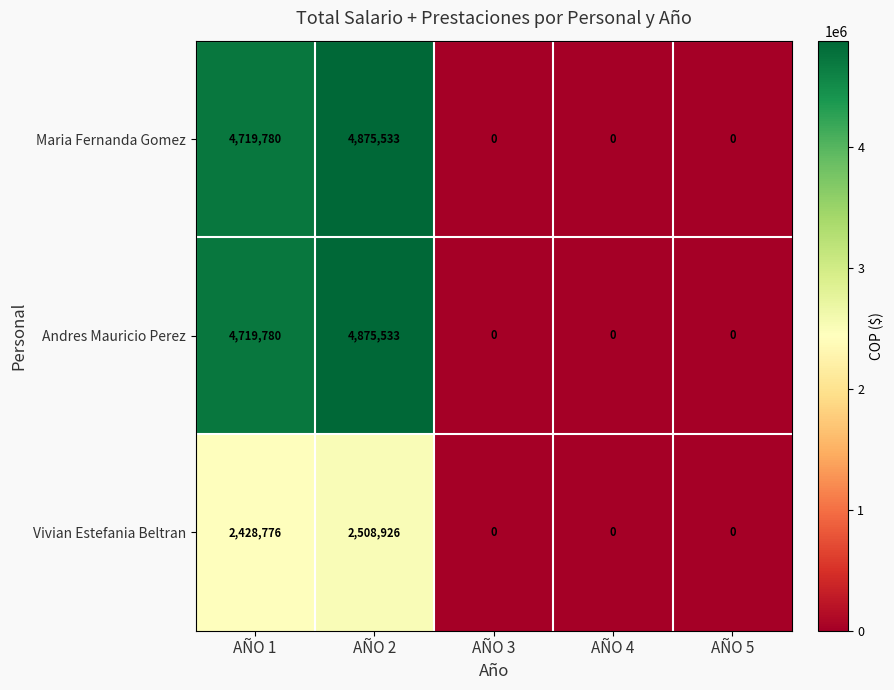

What is the maximum value shown in the chart?

4875533